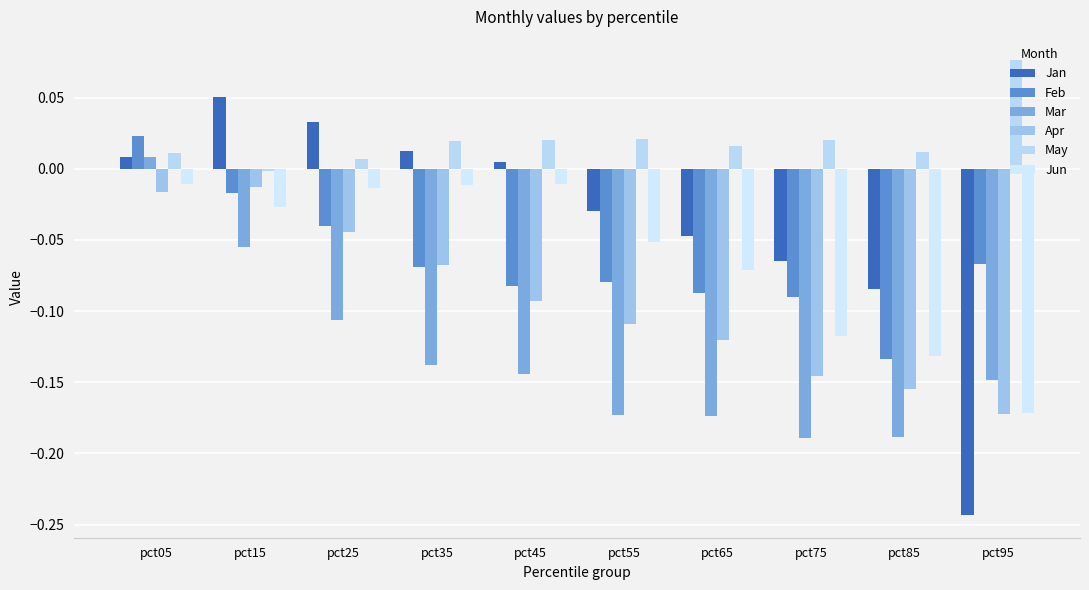

How many positive values does the Feb series have?

1